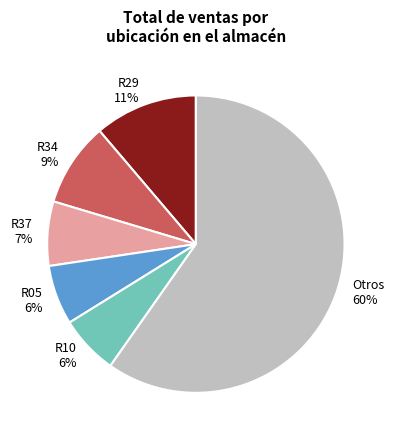

Does any single category account for the majority?

Yes